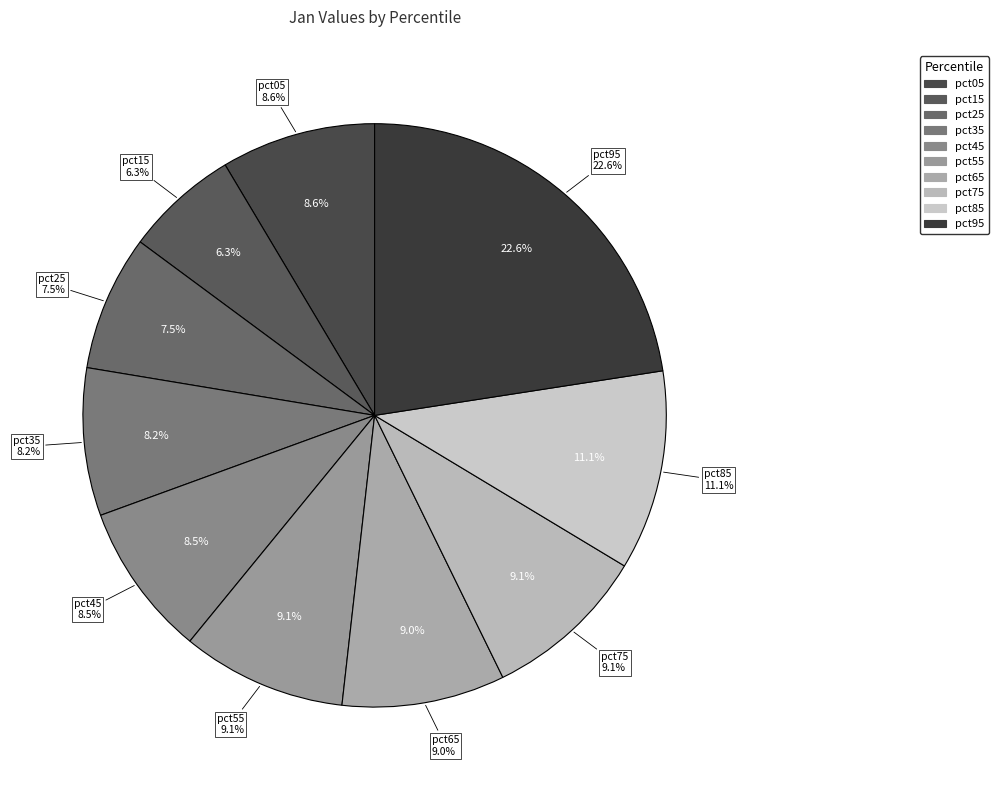

Which category has the biggest portion of the pie?

pct95